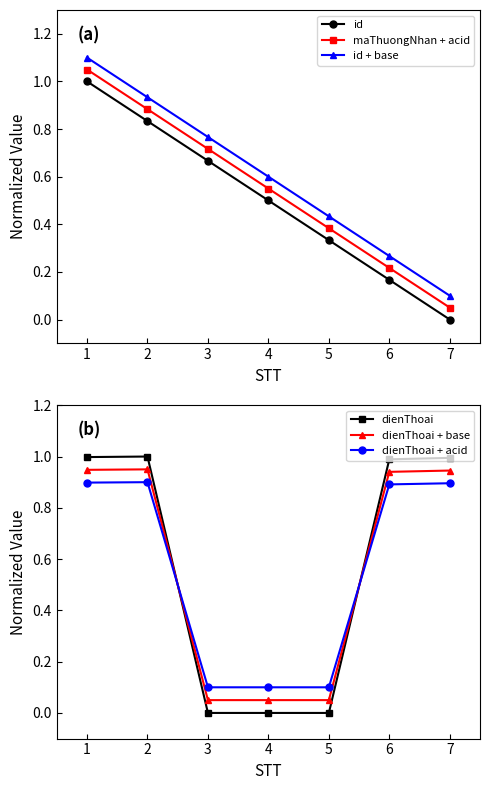

At which category does dienThoai + base reach its first local peak?

2